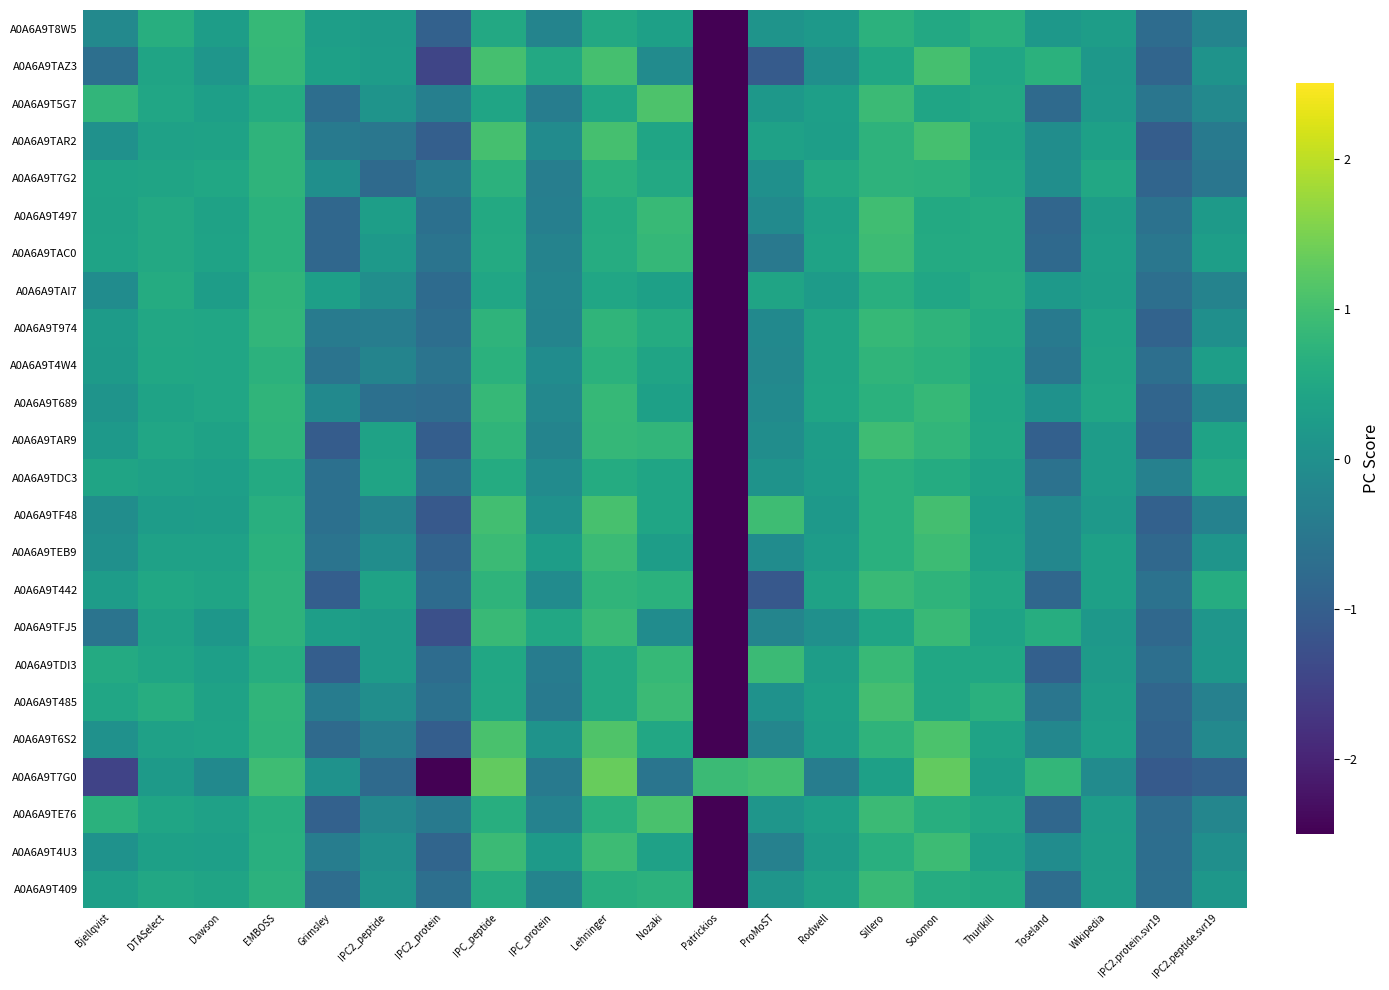

What is the maximum value shown in the chart?

1.3